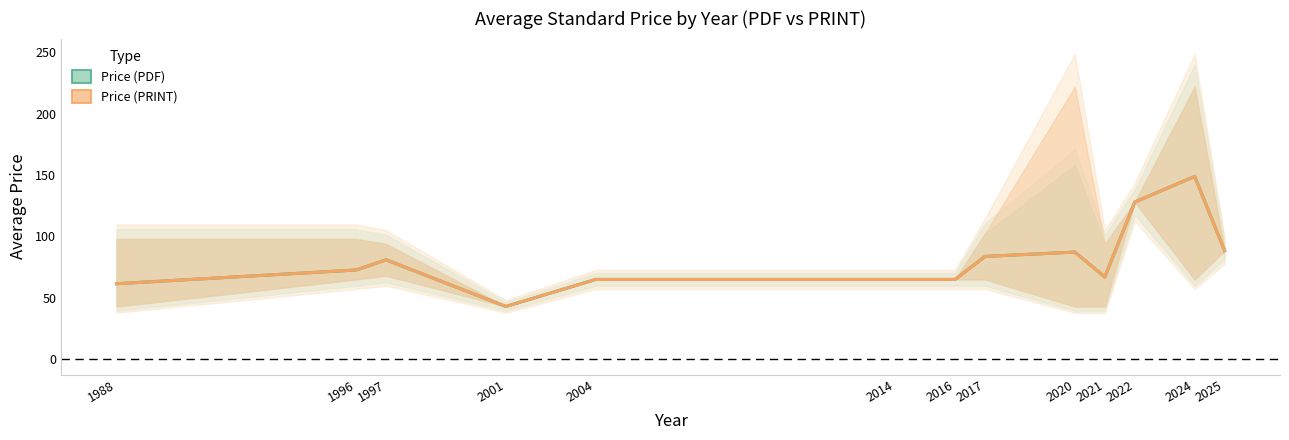

Reading left to right, extract all data points from this chart.

Price (PDF): 61.5	72.7	80.9	43.0	65.0	65.0	65.0	83.7	87.2	67.0	127.9	148.9	88.4
Price (PRINT): 61.5	72.7	80.9	43.0	65.0	65.0	65.0	83.7	87.2	67.0	127.9	148.9	88.4